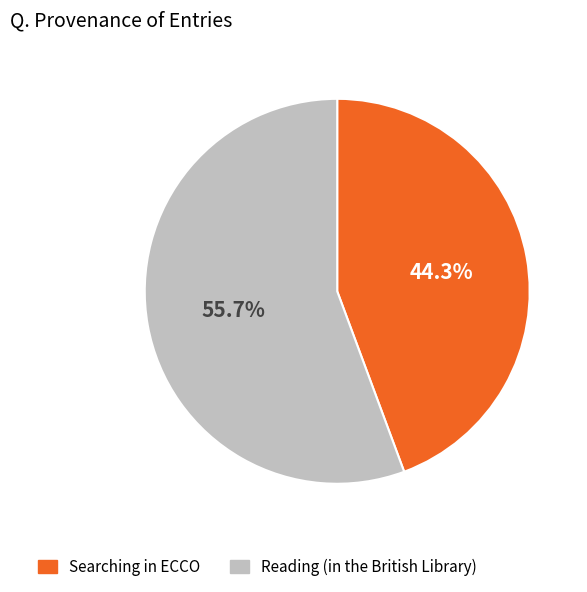

To the nearest percent, what is the difference between the largest and smallest slice percentages?

11%